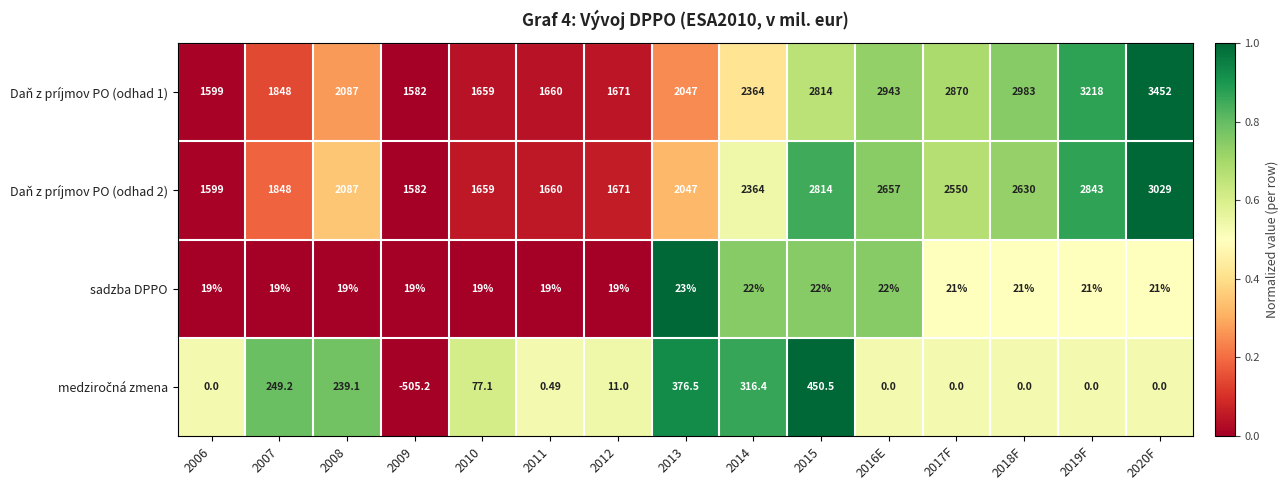

Which series has the largest total across all categories?

Daň z príjmov PO (odhad 1)